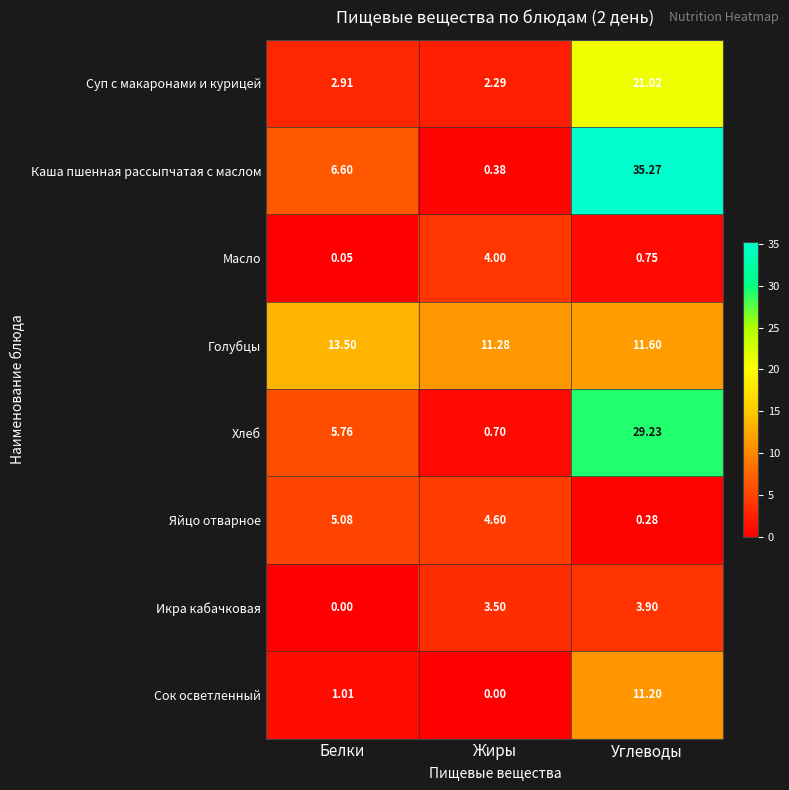

At which category is the sum across all series the highest?

Углеводы